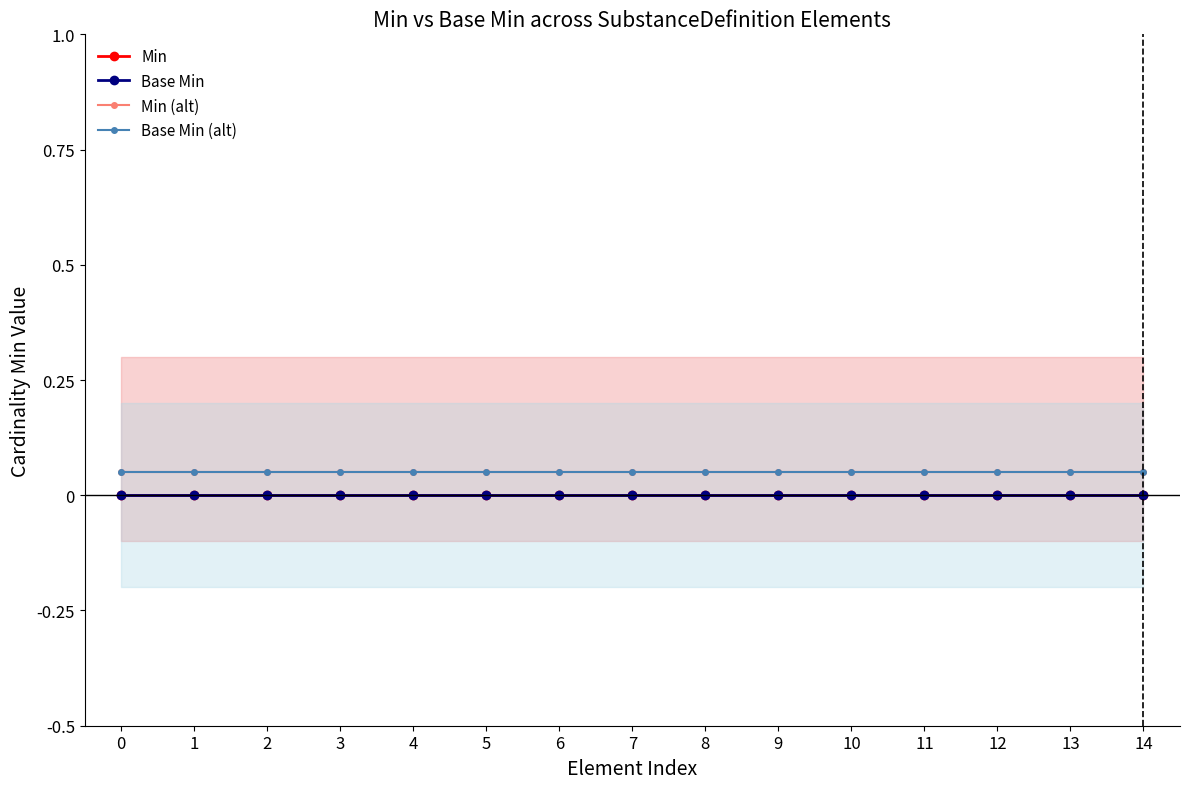

The Min (alt) series shows 0.0 at 1. True or false?

False